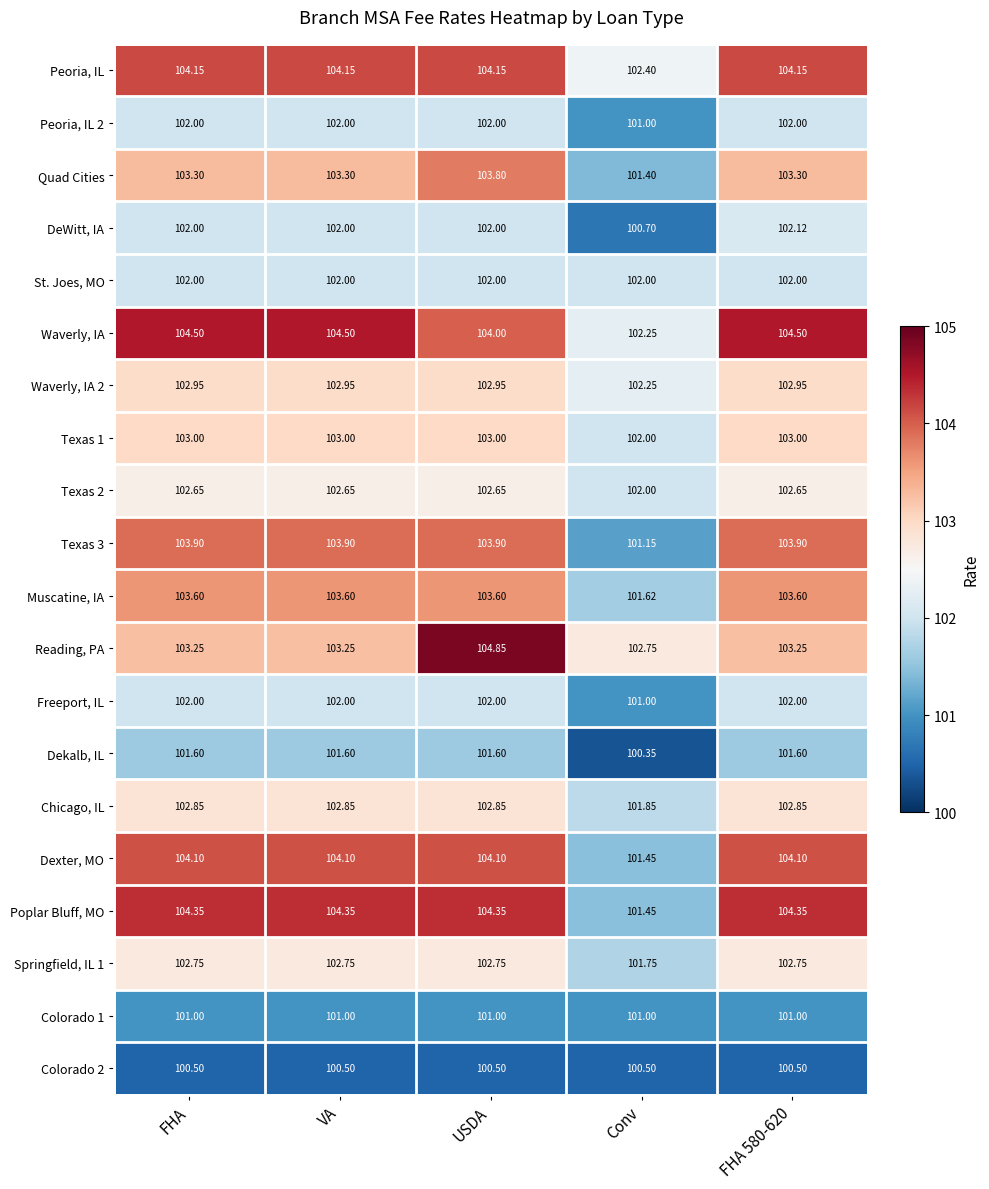

Is the value of Waverly, IA at USDA greater than the value of Waverly, IA 2 at VA?

Yes